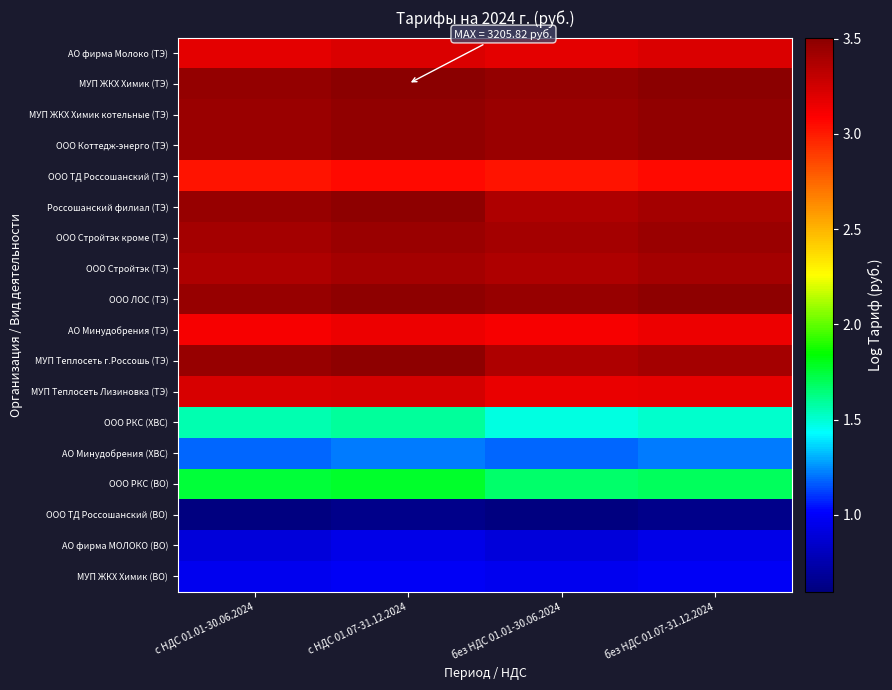

What is the total value across all series at с НДС 01.01-30.06.2024?

47.0